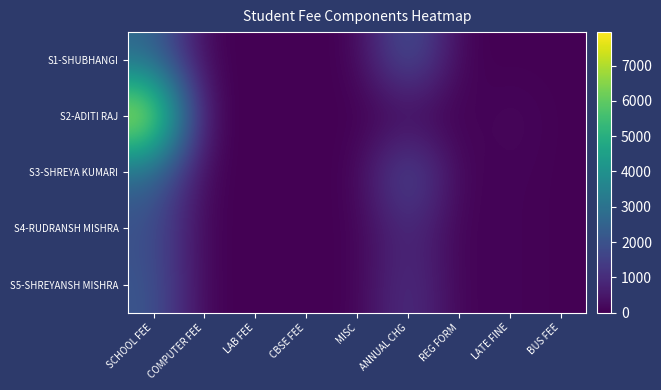

Between LAB FEE and COMPUTER FEE, which is larger?

LAB FEE